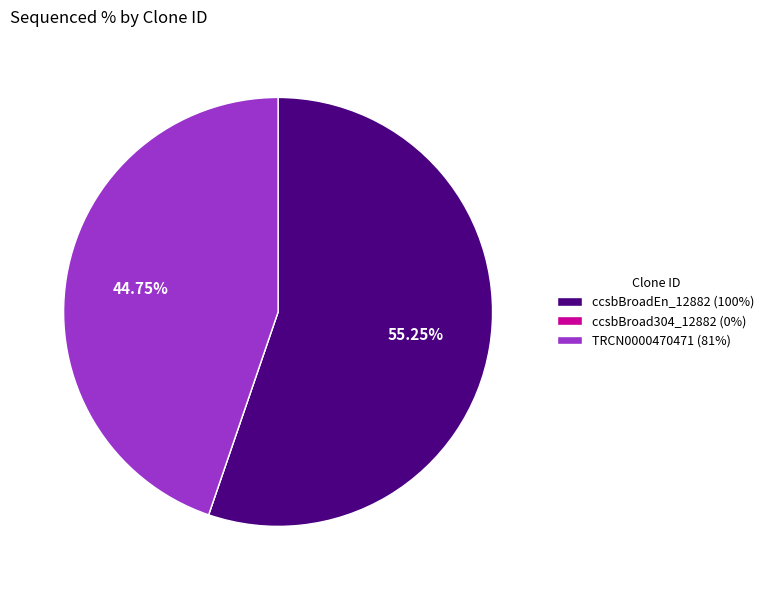

Approximately how many times larger is the value at ccsbBroadEn_12882 (100%) compared to TRCN0000470471 (81%)?

1.2